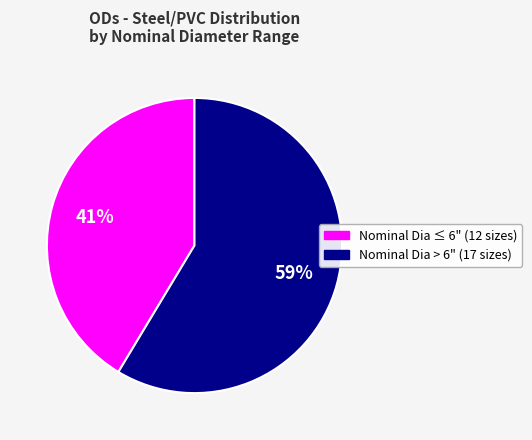

Is there a majority slice in this chart?

Yes